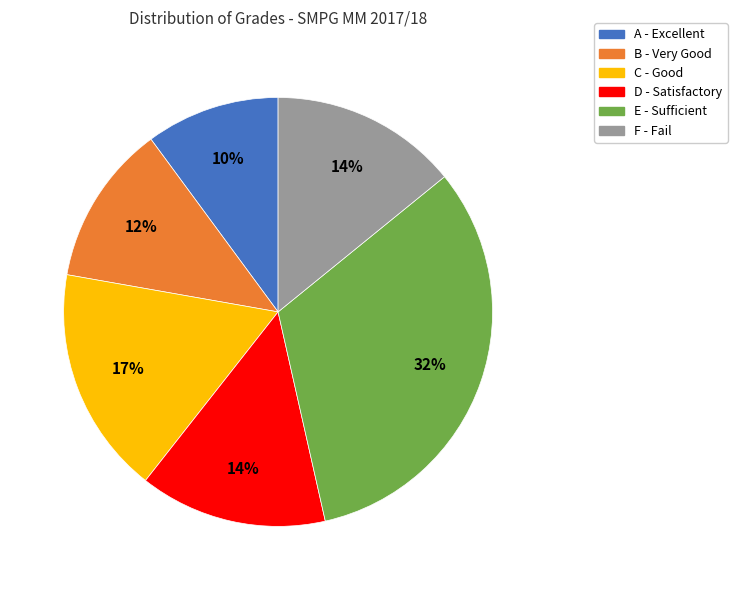

To the nearest percent, what is the difference between the largest and smallest slice percentages?

22%